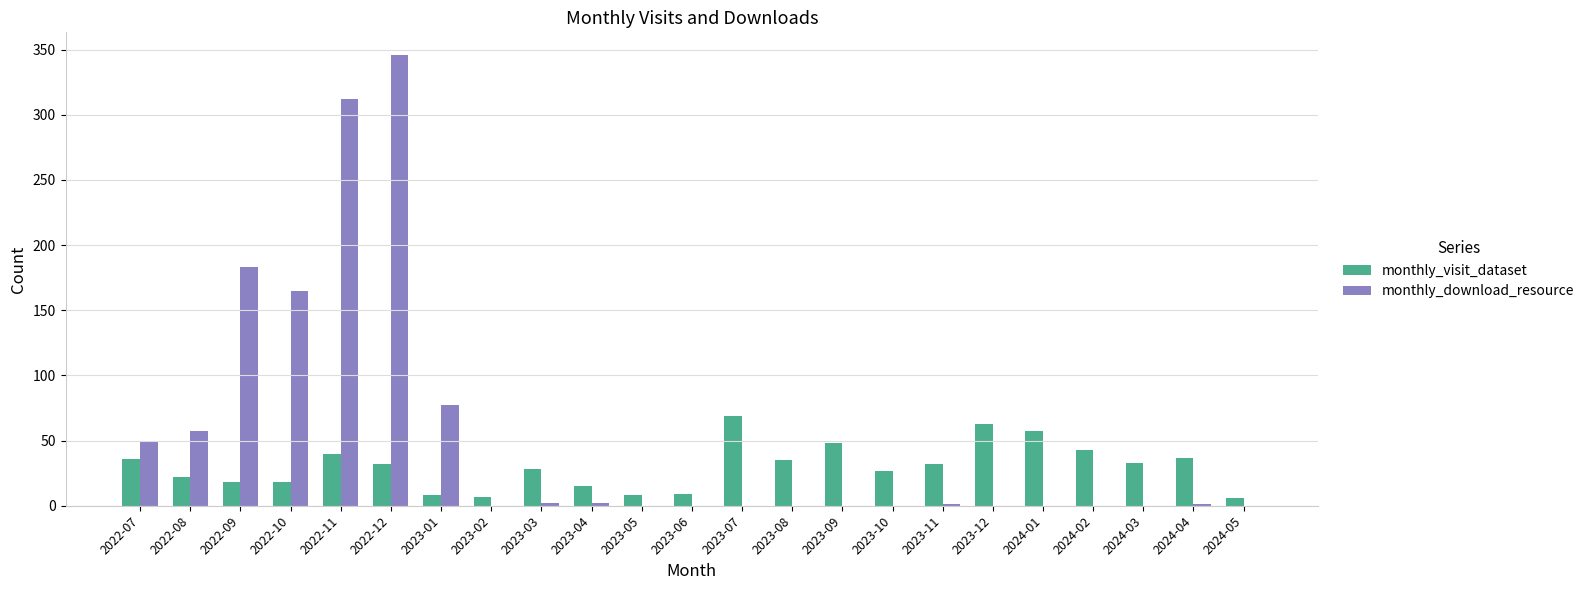

What are all the series names shown in the legend?

monthly_visit_dataset, monthly_download_resource